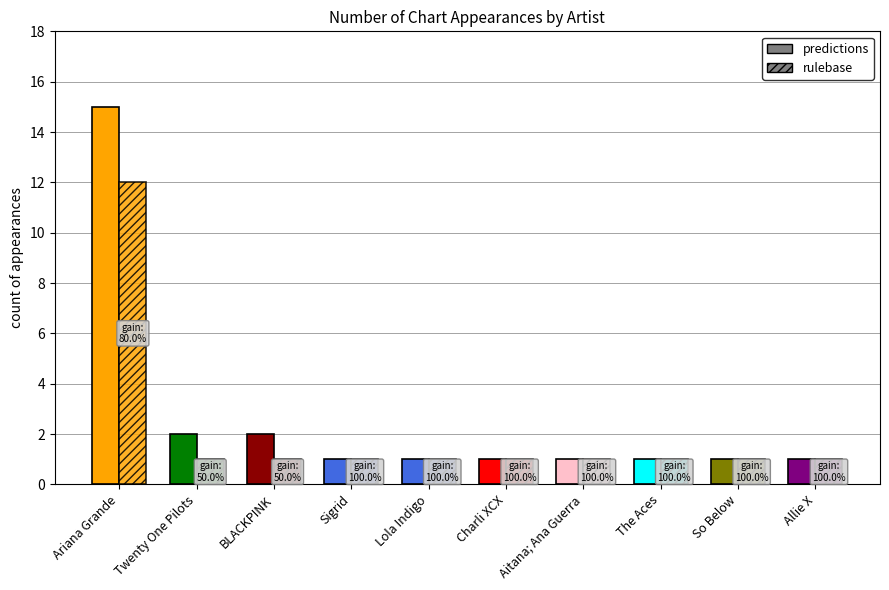

Is the value of rulebase at BLACKPINK greater than the value of predictions at Ariana Grande?

No